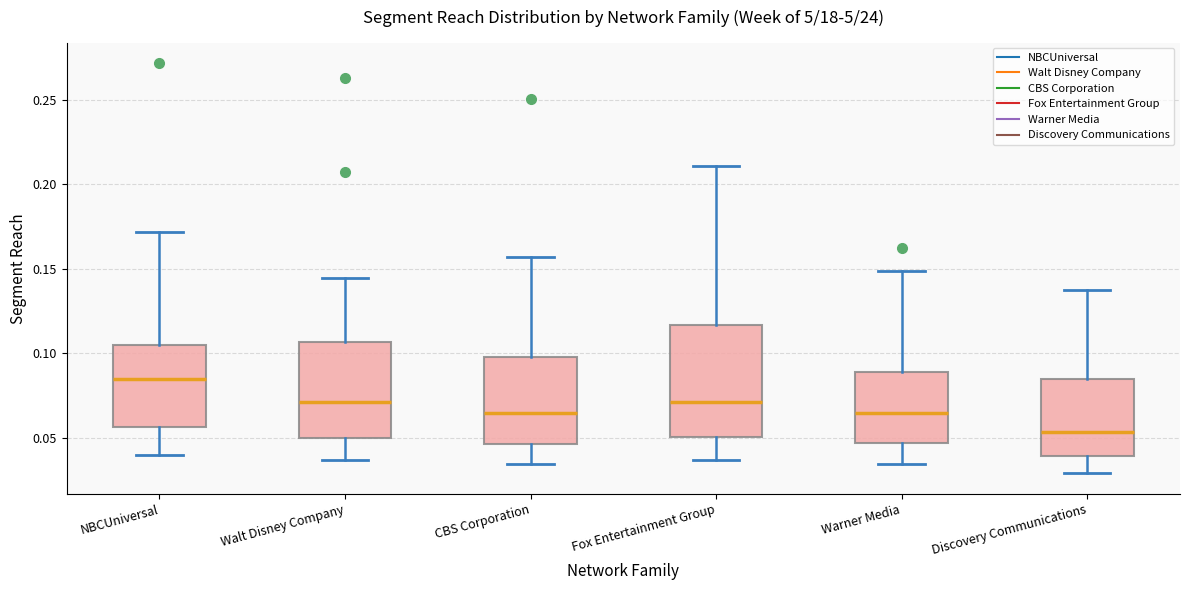

Where does the upper whisker of the box for Warner Media end on the y-axis? The values are not printed on the chart, so give them approximately, as read against the axis.

0.150